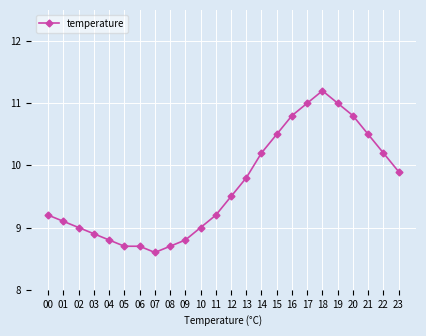

What is the difference between the maximum and second lowest values?

2.5